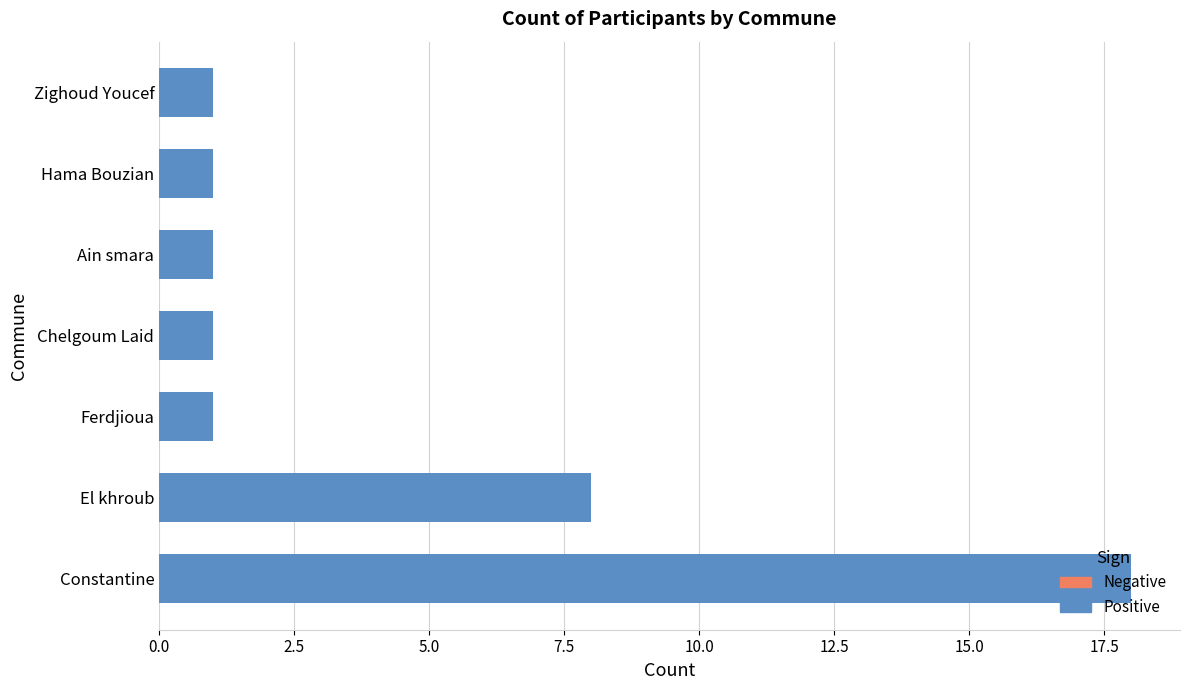

What is the average value?

4